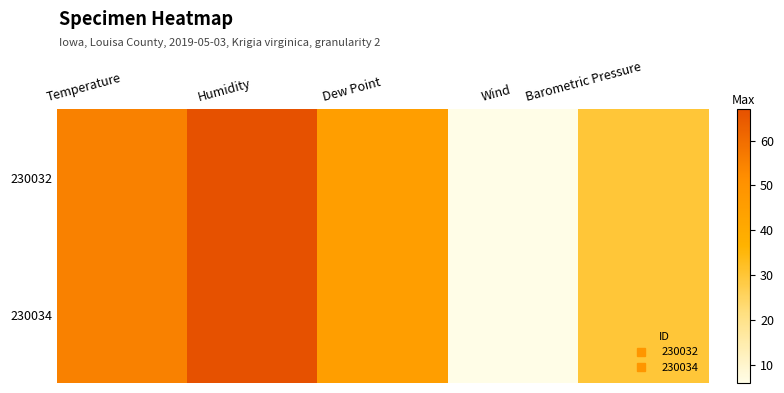

What is the total value across all series at Barometric Pressure?

60.1